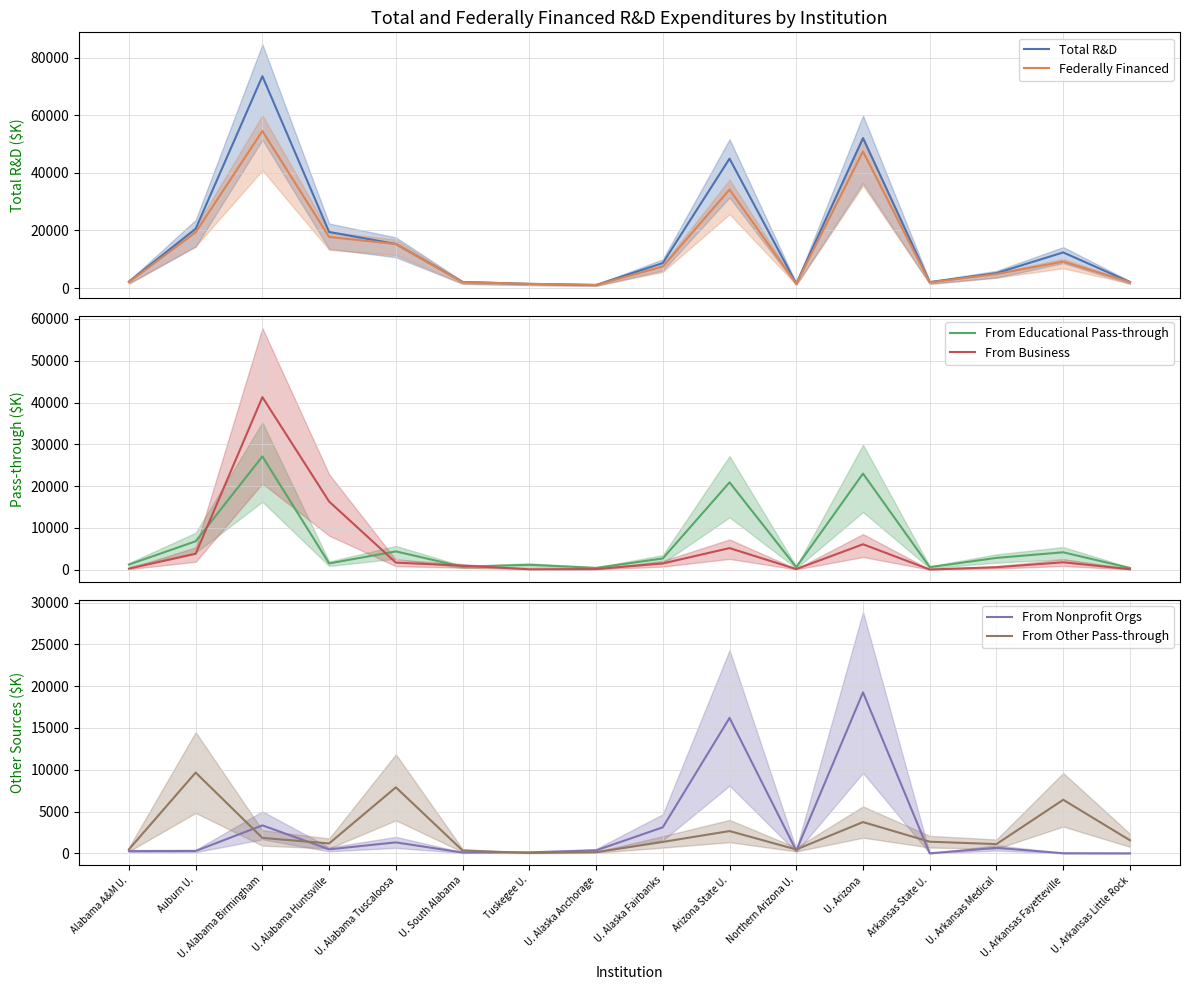

At which label is From Educational Pass-through closest to 13760?

Auburn U.